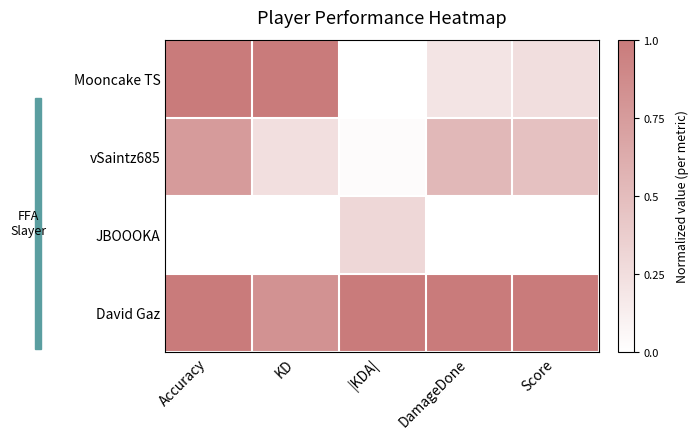

Rank the series by their maximum value, from lowest to highest.

JBOOOKA, vSaintz685, Mooncake TS, David Gaz